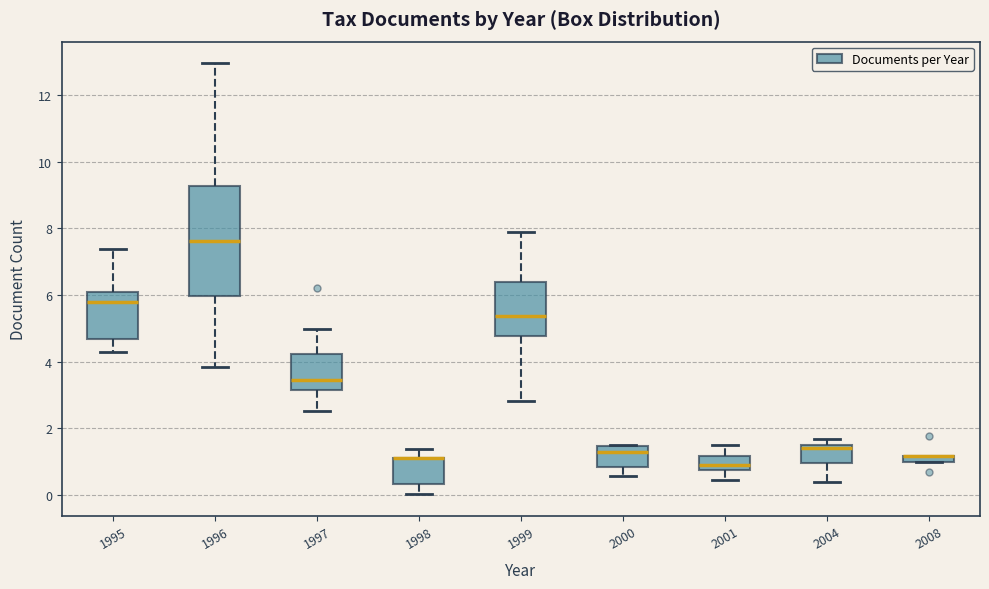

Where is the upper edge of the box at x = 2008 on the y-axis? The values are not printed on the chart, so give them approximately, as read against the axis.

1.2